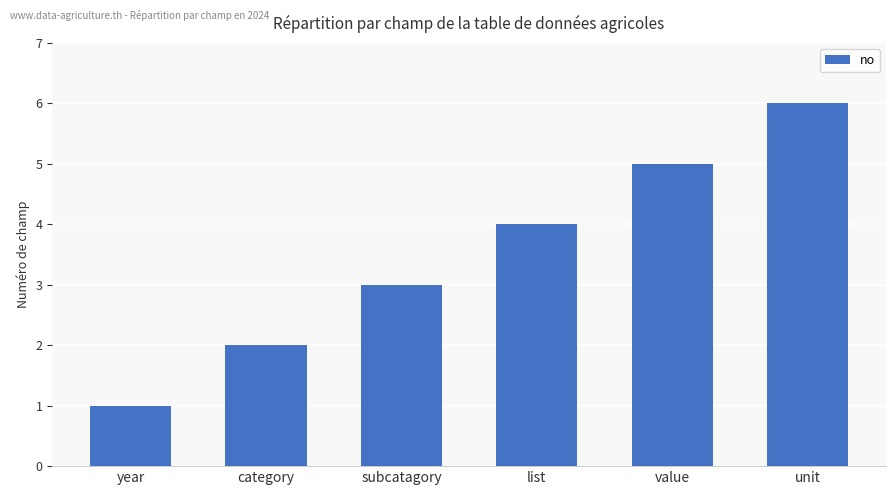

Rank the categories by value from lowest to highest.

year, category, subcatagory, list, value, unit